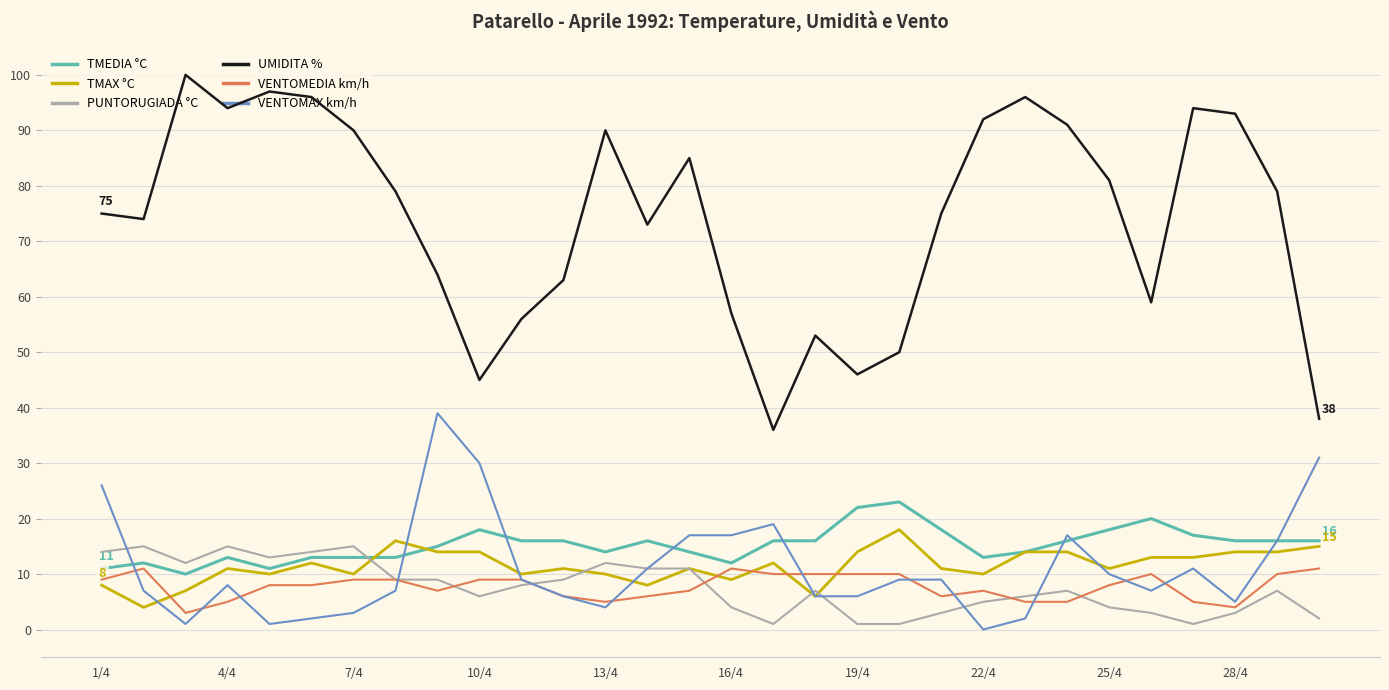

Reading left to right, list all the values displayed in this chart.

TMEDIA °C: 11	12	10	13	11	13	13	13	15	18	16	16	14	16	14	12	16	16	22	23	18	13	14	16	18	20	17	16	16	16
TMAX °C: 8	4	7	11	10	12	10	16	14	14	10	11	10	8	11	9	12	6	14	18	11	10	14	14	11	13	13	14	14	15
PUNTORUGIADA °C: 14	15	12	15	13	14	15	9	9	6	8	9	12	11	11	4	1	7	1	1	3	5	6	7	4	3	1	3	7	2
UMIDITA %: 75	74	100	94	97	96	90	79	64	45	56	63	90	73	85	57	36	53	46	50	75	92	96	91	81	59	94	93	79	38
VENTOMEDIA km/h: 9	11	3	5	8	8	9	9	7	9	9	6	5	6	7	11	10	10	10	10	6	7	5	5	8	10	5	4	10	11
VENTOMAX km/h: 26	7	1	8	1	2	3	7	39	30	9	6	4	11	17	17	19	6	6	9	9	0	2	17	10	7	11	5	16	31